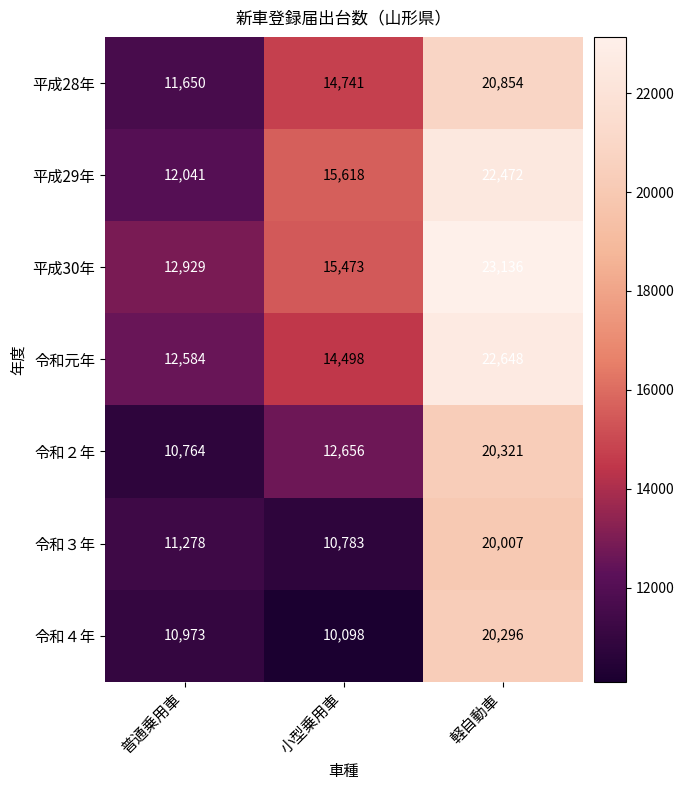

Where is 令和元年 nearest to the value 17616?

小型乗用車